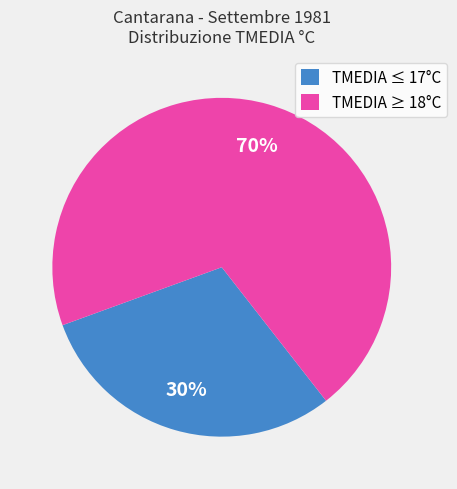

True or false: TMEDIA ≥ 18°C accounts for 81% of the total.

False